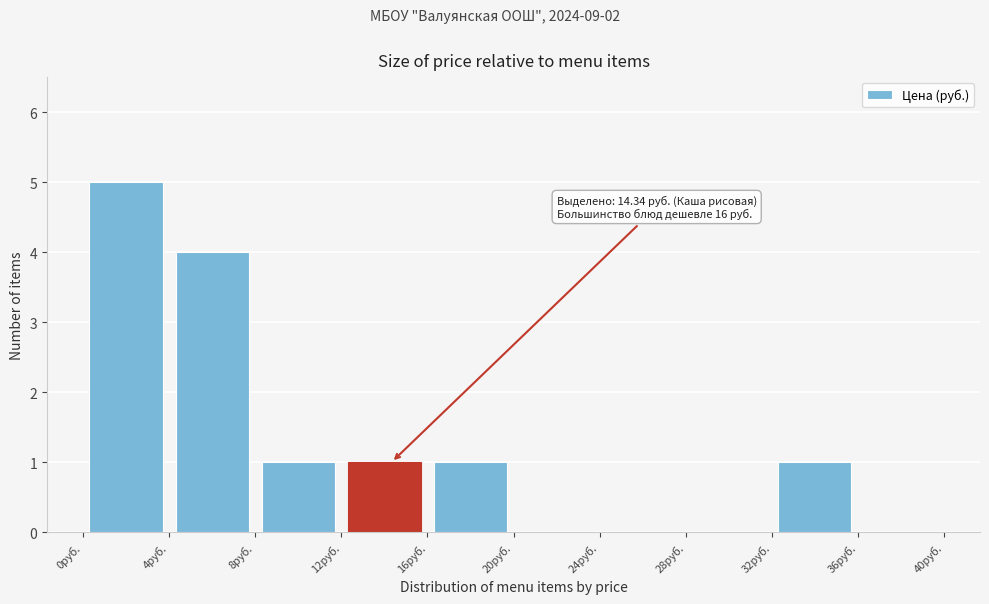

Which range on the x-axis has the tallest bar?

0 to 4